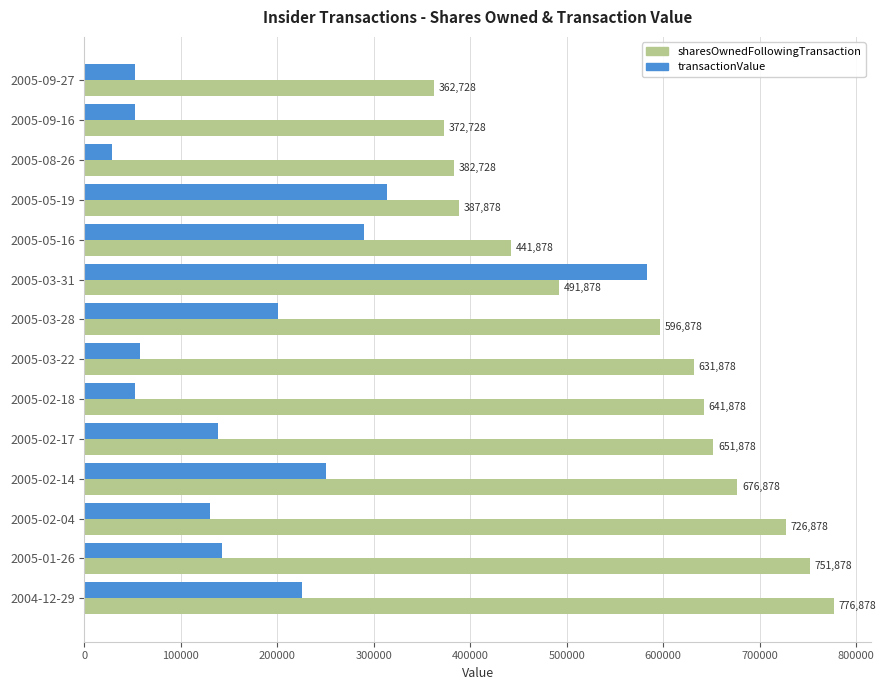

At how many categories does at least one series exceed 657610?

4